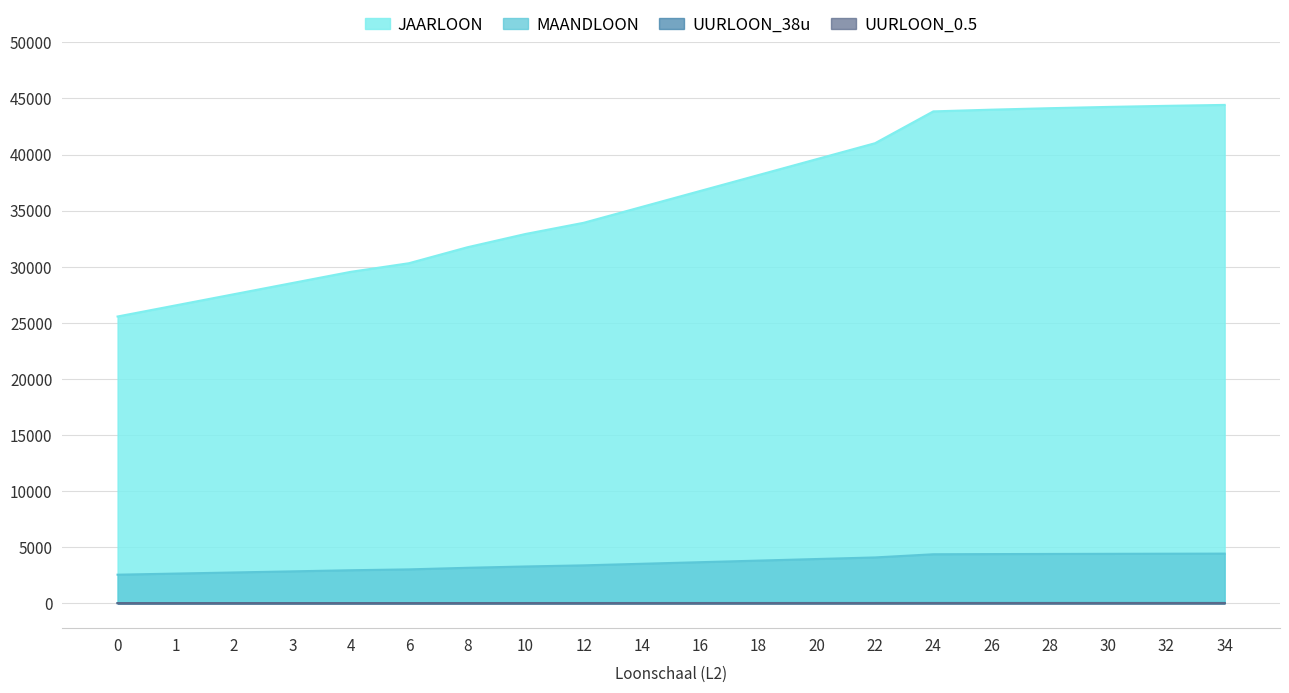

At how many categories does at least one series exceed 34400?

11